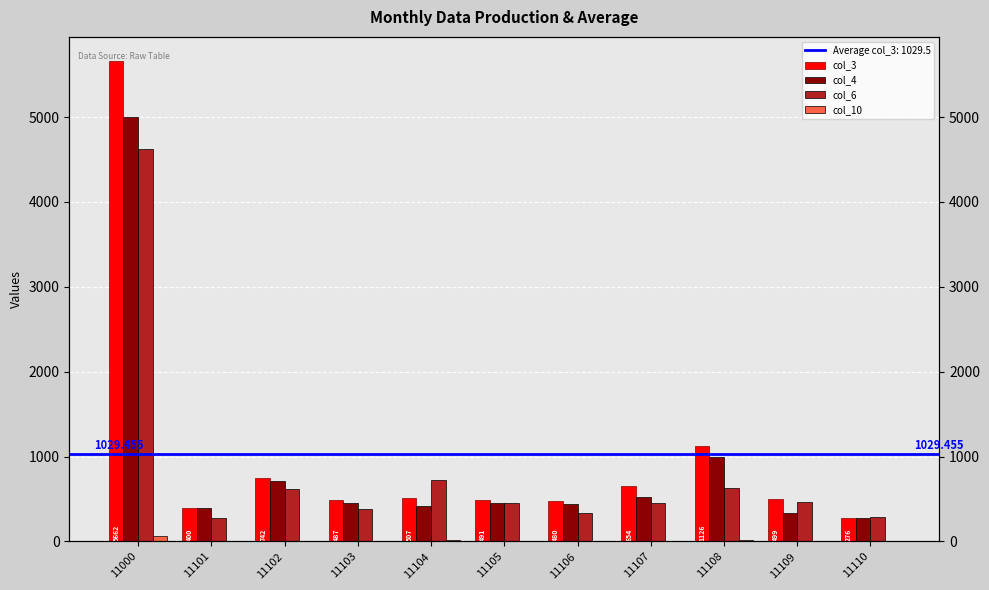

Between 11102 and 11106, which series saw the biggest shift?

col_6